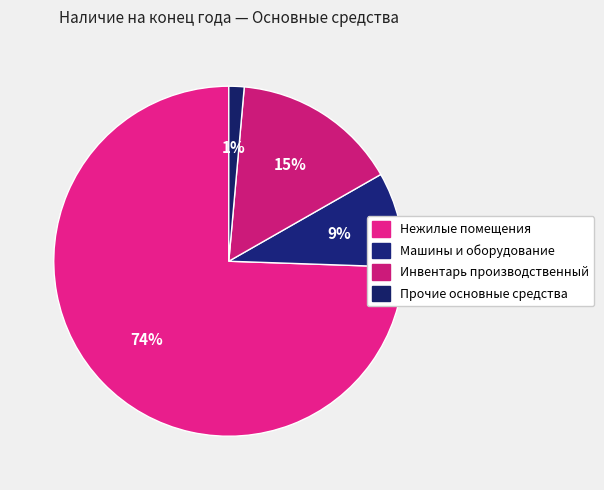

Which slice is the largest?

Нежилые помещения